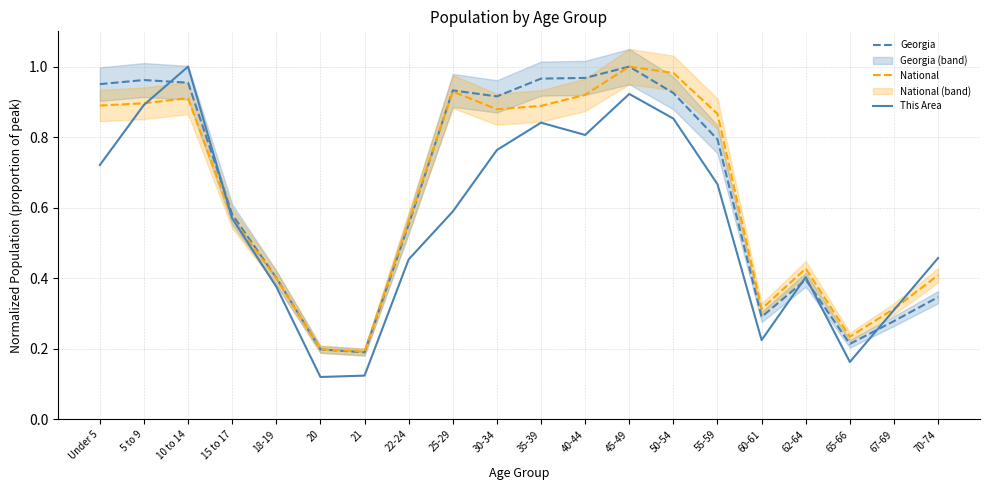

The value of This Area at 30-34 is 1.1. True or false?

False